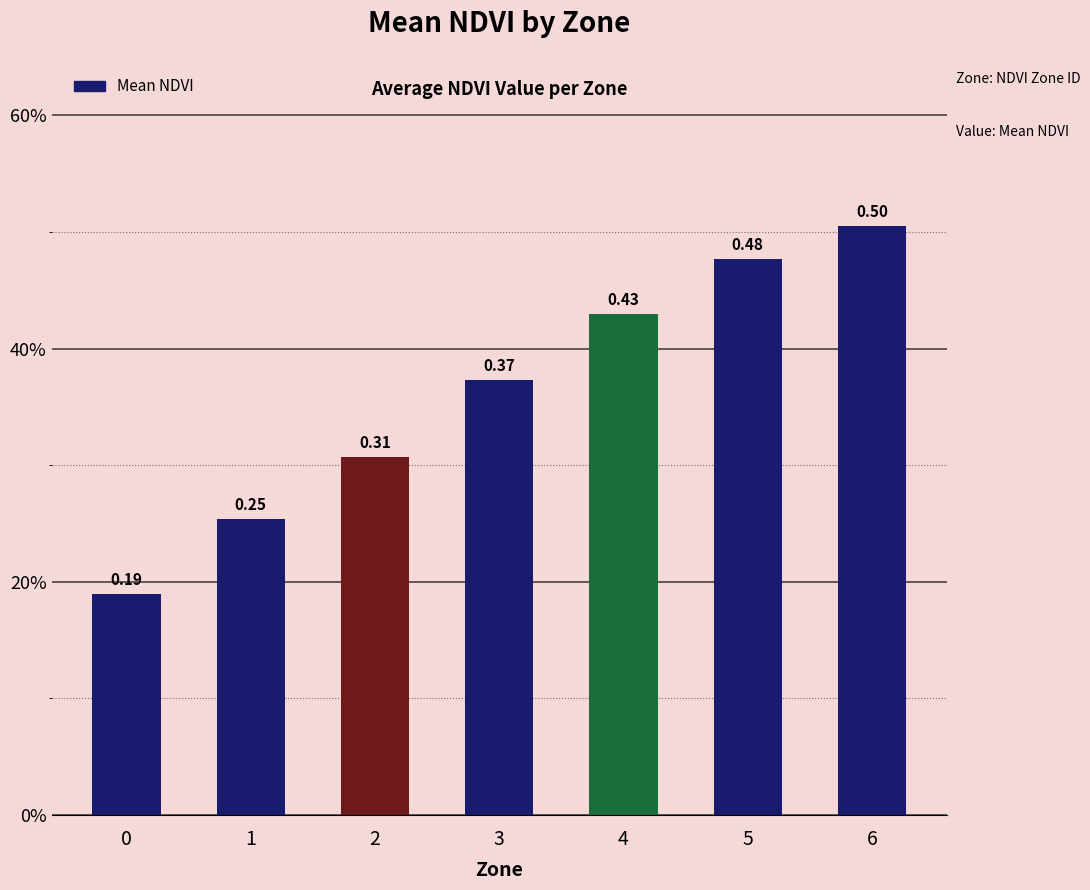

True or false: the data shows 0.7 at 4.

False